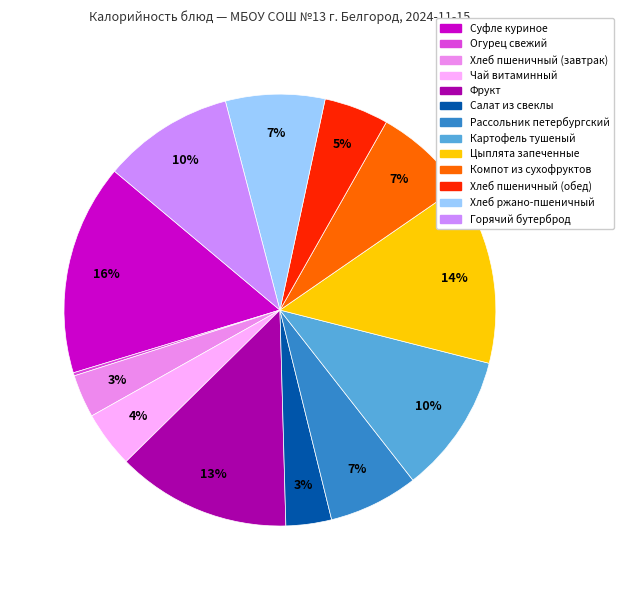

What percentage is NOT represented by Цыплята запеченные?

86.4%